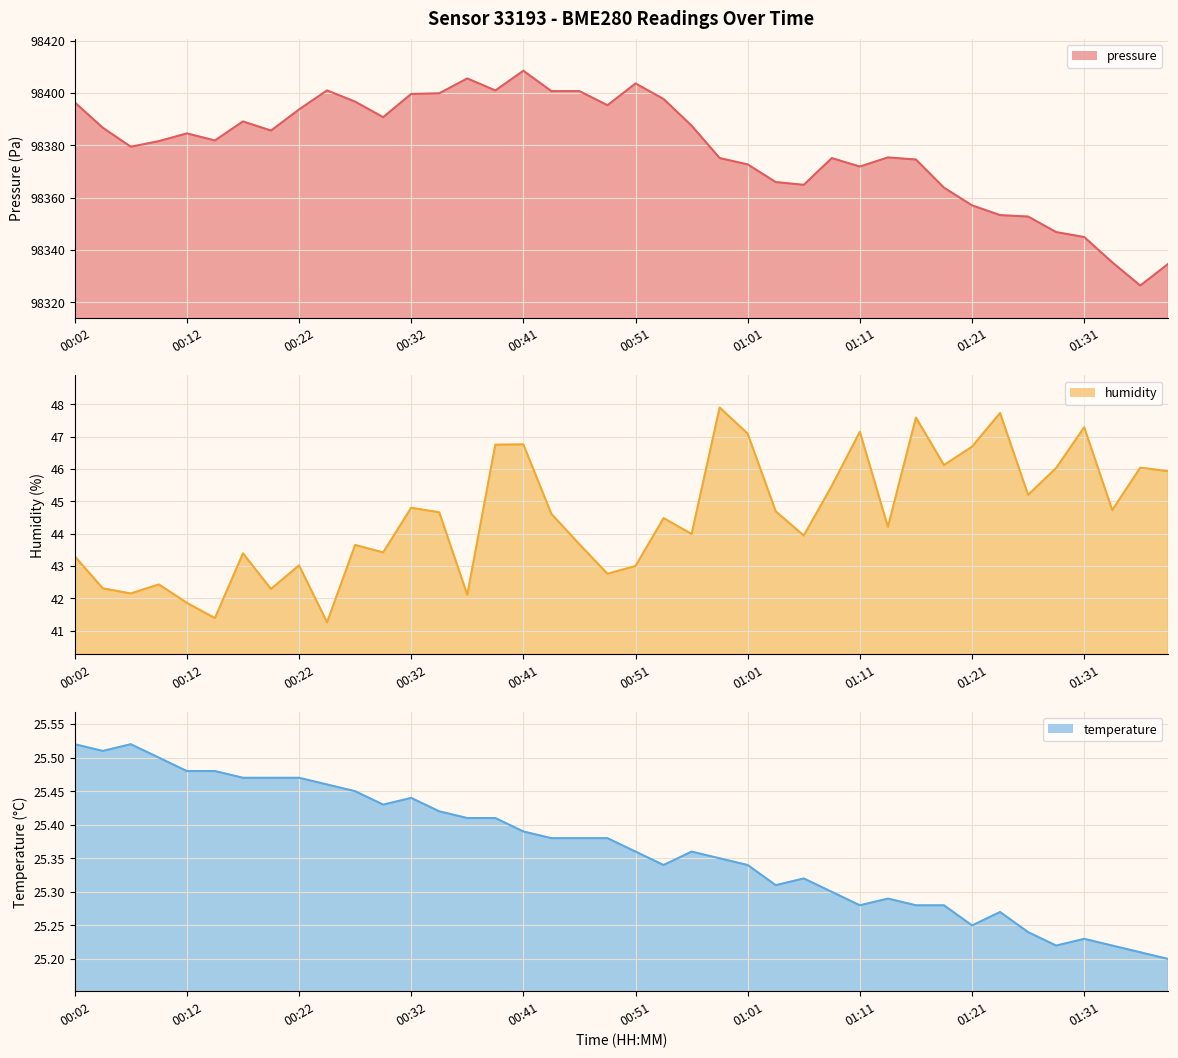

What position from the right is 10?

30